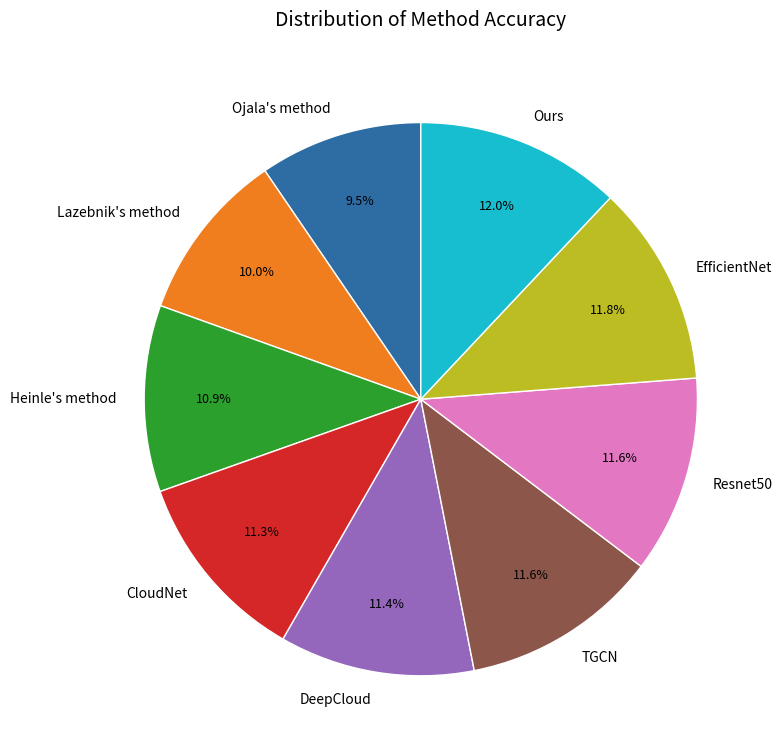

Does Lazebnik's method account for over 50% of the chart?

No